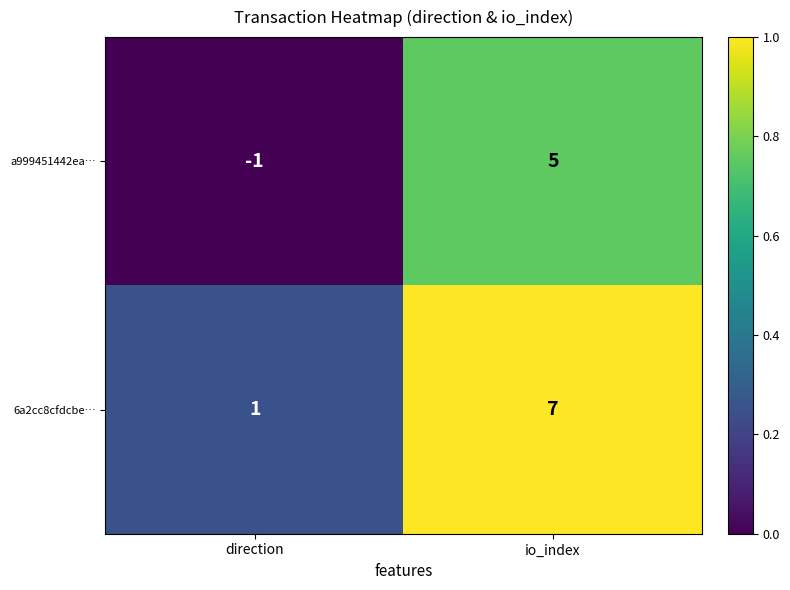

What is the sum of the a999451442ea… values at direction and io_index?

4